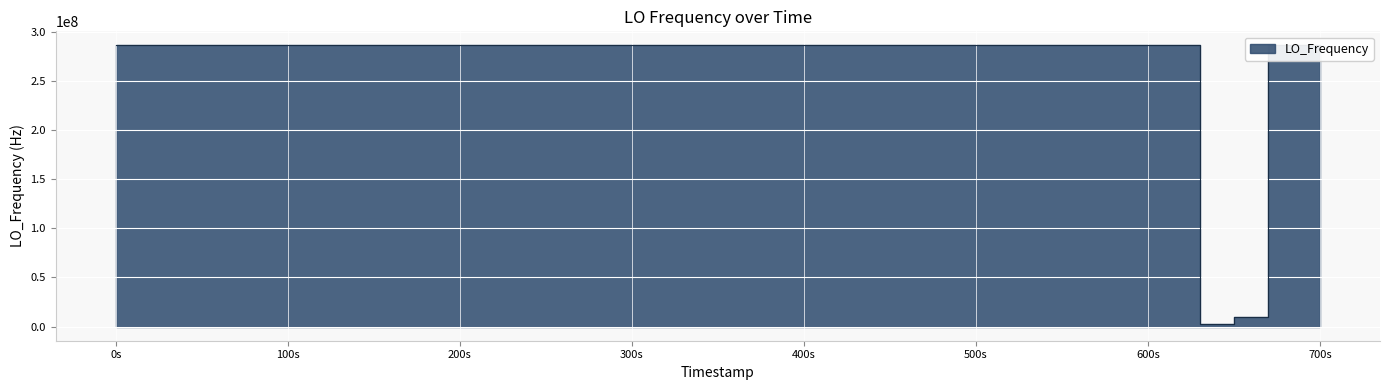

How many points are lower than both their immediate neighbors (excluding endpoints)?

12